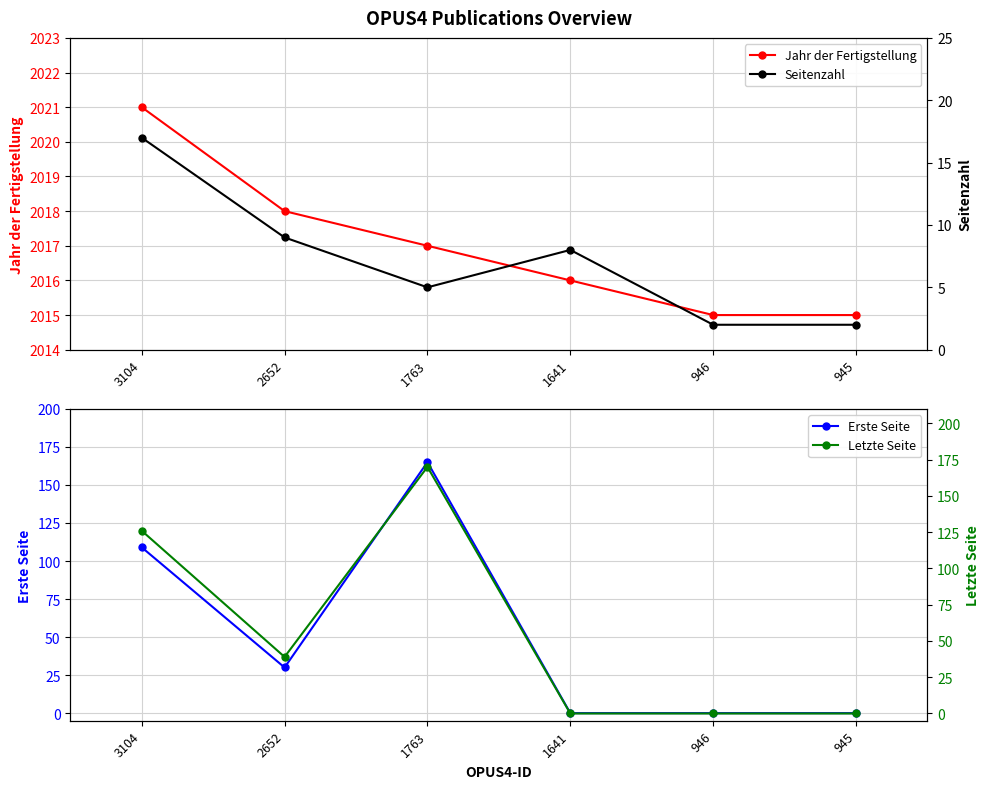

The value of Seitenzahl at 1641 is 8. True or false?

True